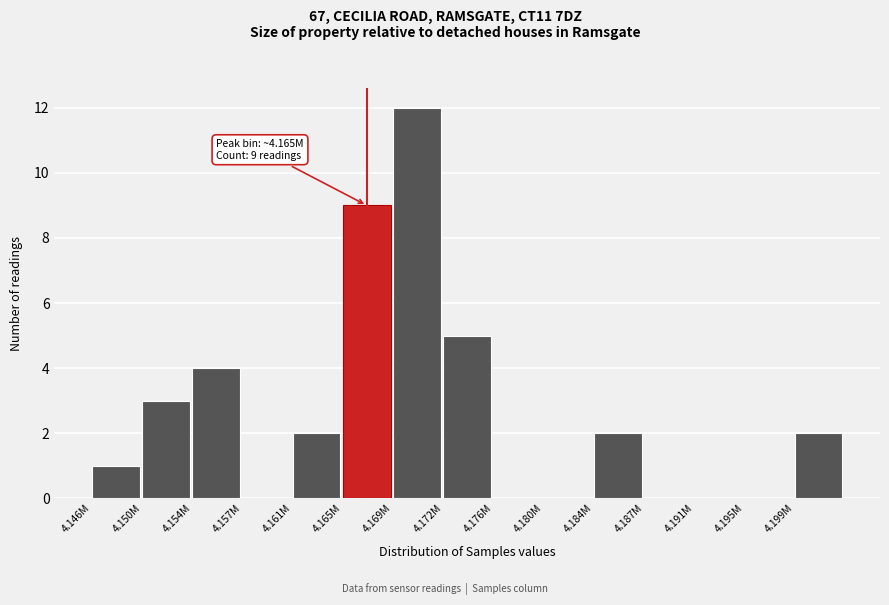

Reading right to left, what are all the values shown in this chart?

4.199M=2	4.195M=0	4.191M=0	4.187M=0	4.184M=2	4.180M=0	4.176M=0	4.172M=5	4.169M=12	4.165M=9	4.161M=2	4.157M=0	4.154M=4	4.150M=3	4.146M=1